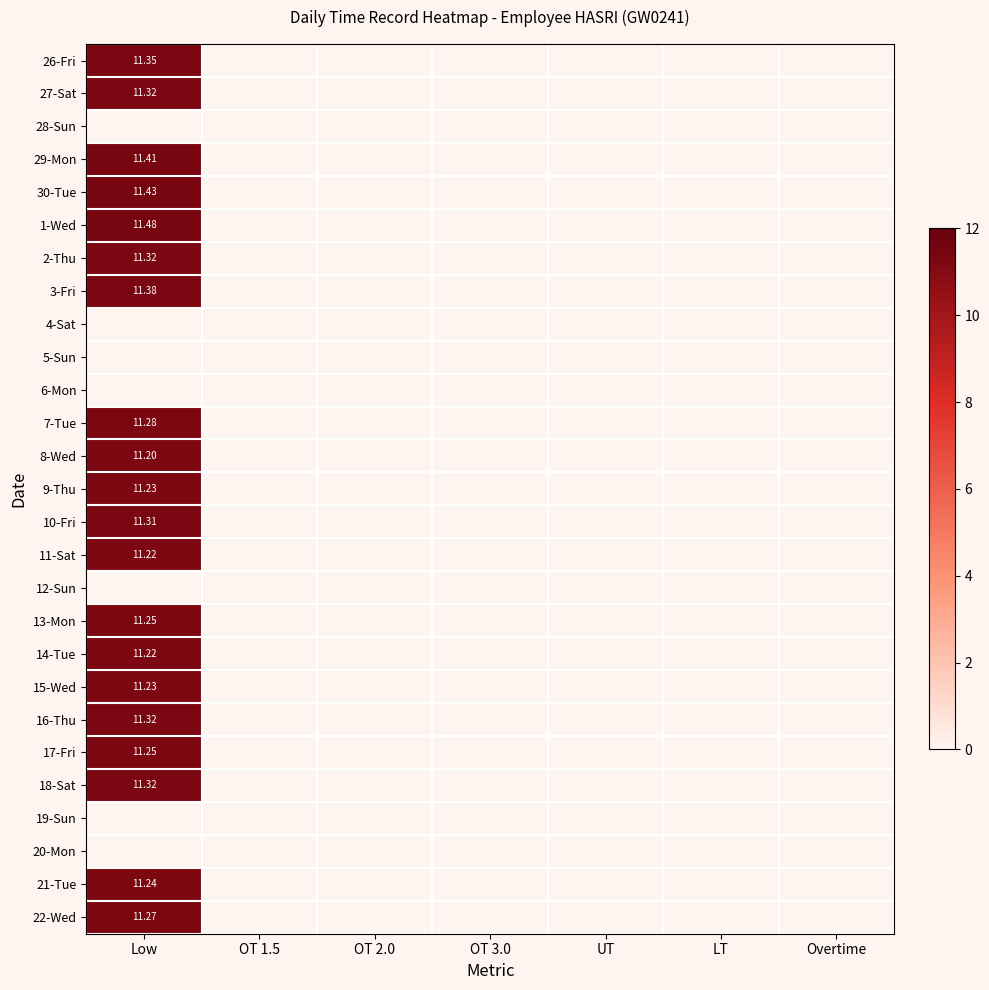

List the series in order of their peak value, lowest first.

28-Sun, 4-Sat, 5-Sun, 6-Mon, 12-Sun, 19-Sun, 20-Mon, 8-Wed, 11-Sat, 14-Tue, 9-Thu, 15-Wed, 21-Tue, 13-Mon, 17-Fri, 22-Wed, 7-Tue, 10-Fri, 27-Sat, 2-Thu, 16-Thu, 18-Sat, 26-Fri, 3-Fri, 29-Mon, 30-Tue, 1-Wed